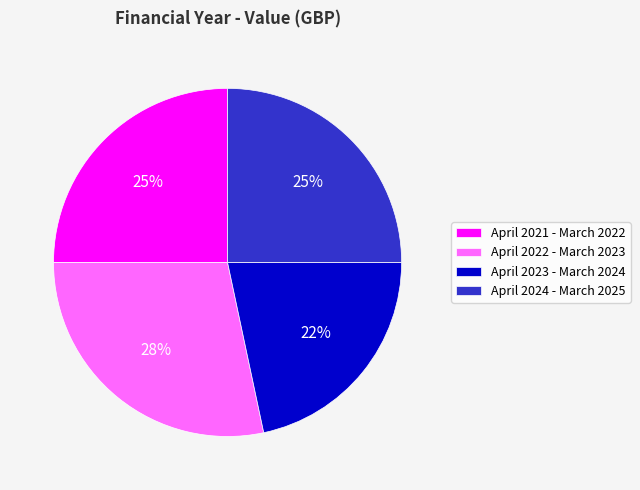

How many slices are in this pie chart?

4